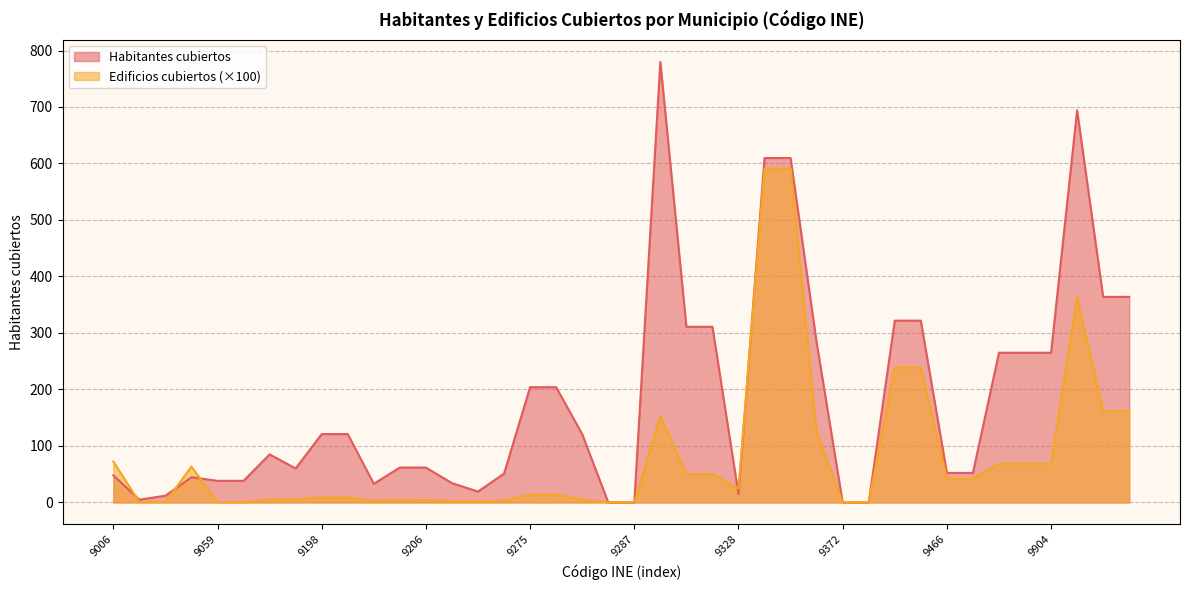

What is the value of the Edificios cubiertos point at the 2nd from the left?

0.5